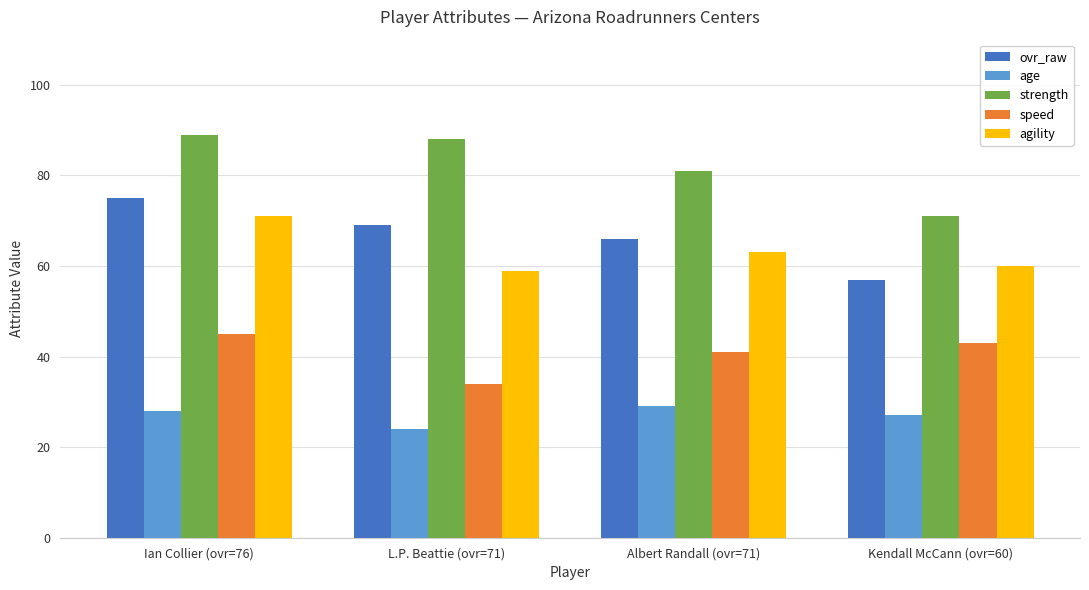

Is the value of age at Albert Randall (ovr=71) greater than the value of strength at Albert Randall (ovr=71)?

No